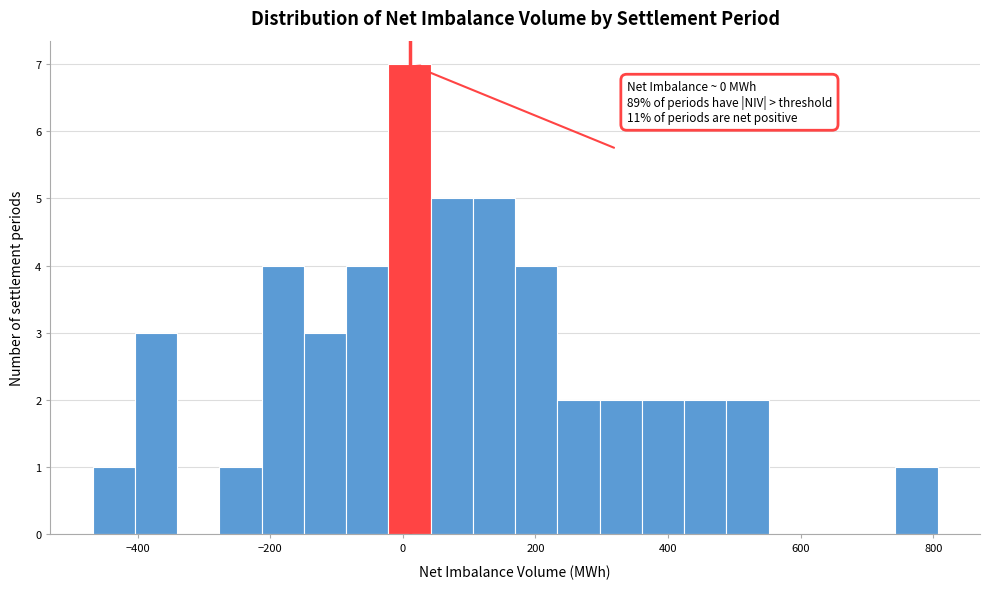

Read against the x-axis, roughly where is the centre of the tallest bar?

20